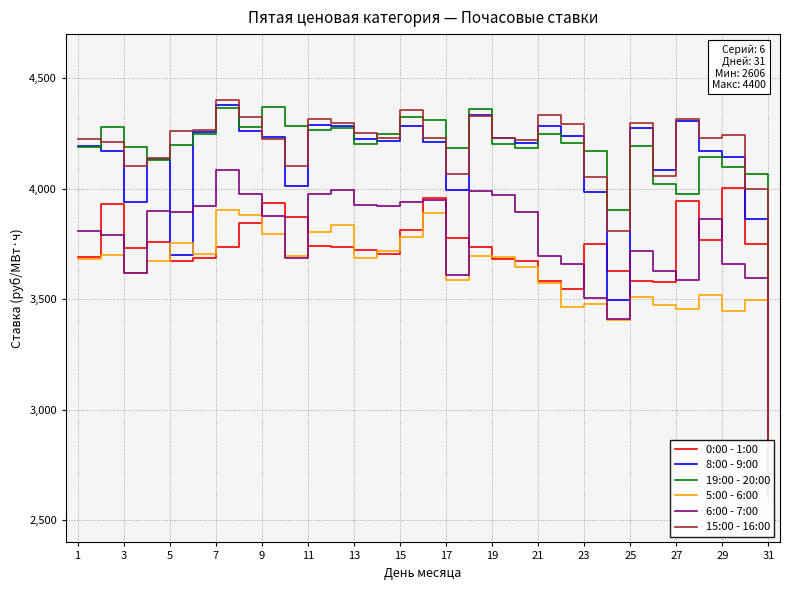

Which series has the largest range (max minus min)?

15:00 - 16:00